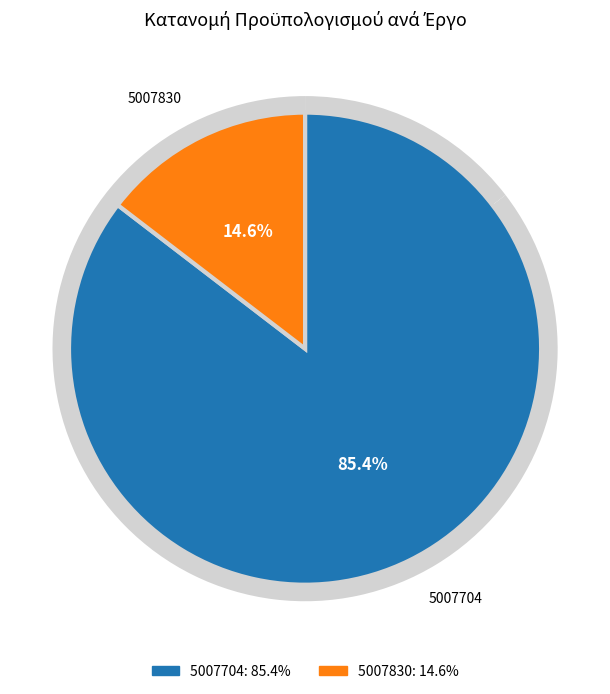

To the nearest percent, what portion does 5007830 represent?

15%